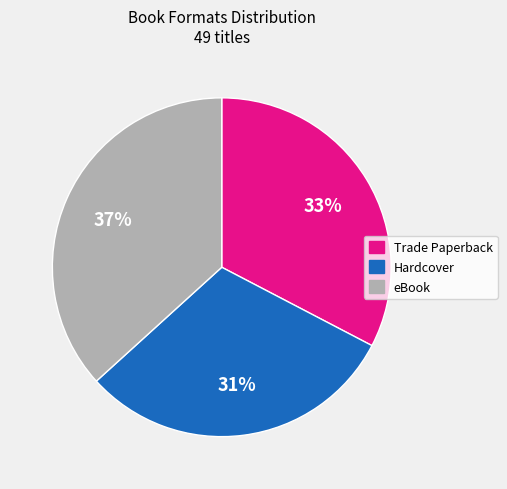

How many slices are in this pie chart?

3